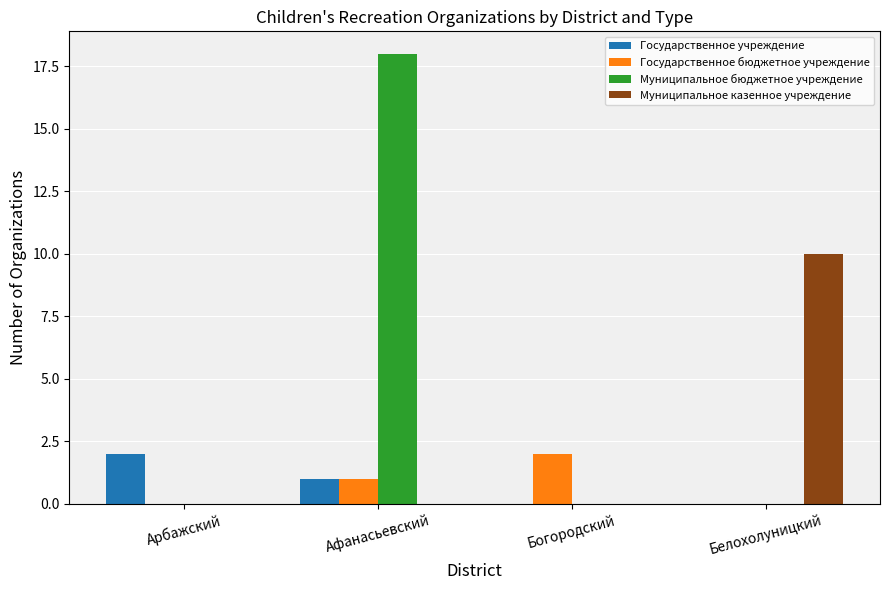

Which series changed the most between Афанасьевский and Белохолуницкий?

Муниципальное бюджетное учреждение